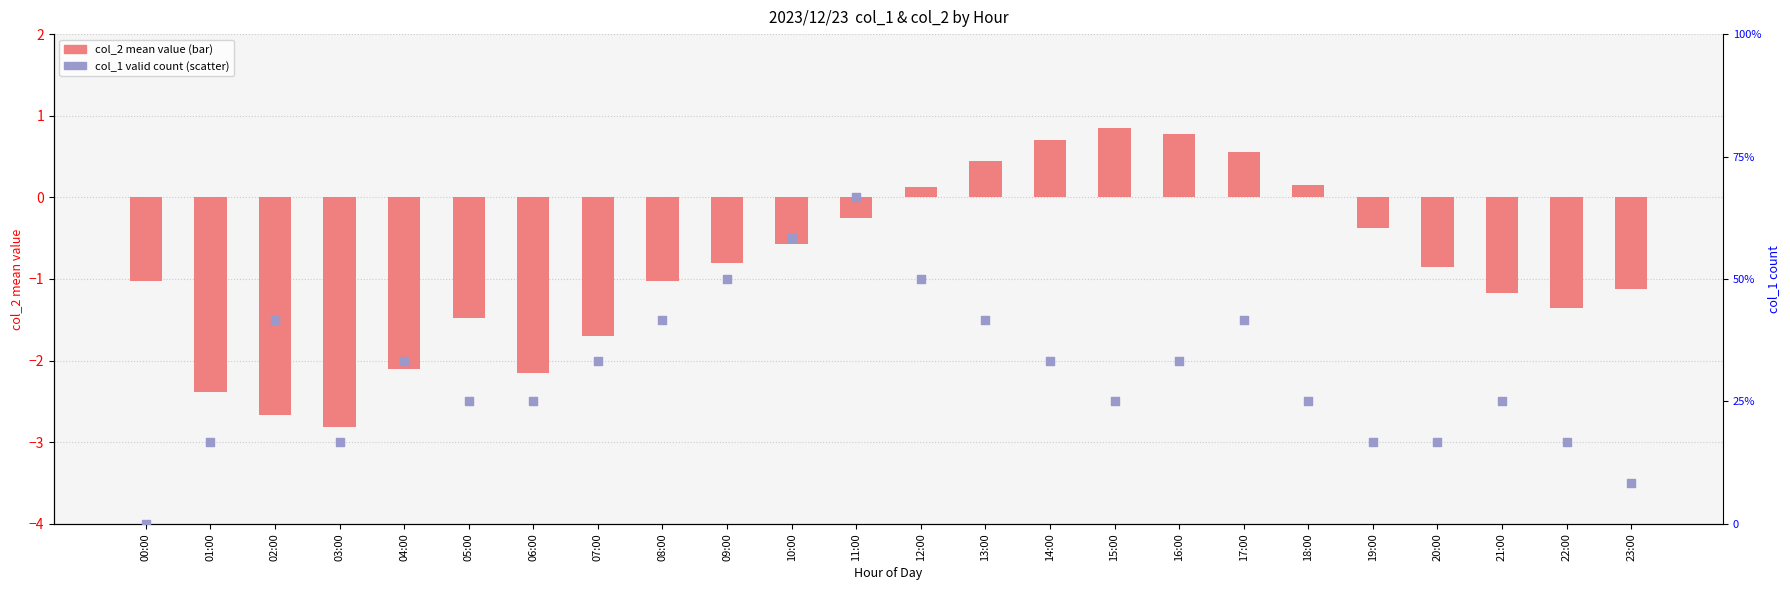

Which series contains the highest Y value?

col_1 valid count per hour